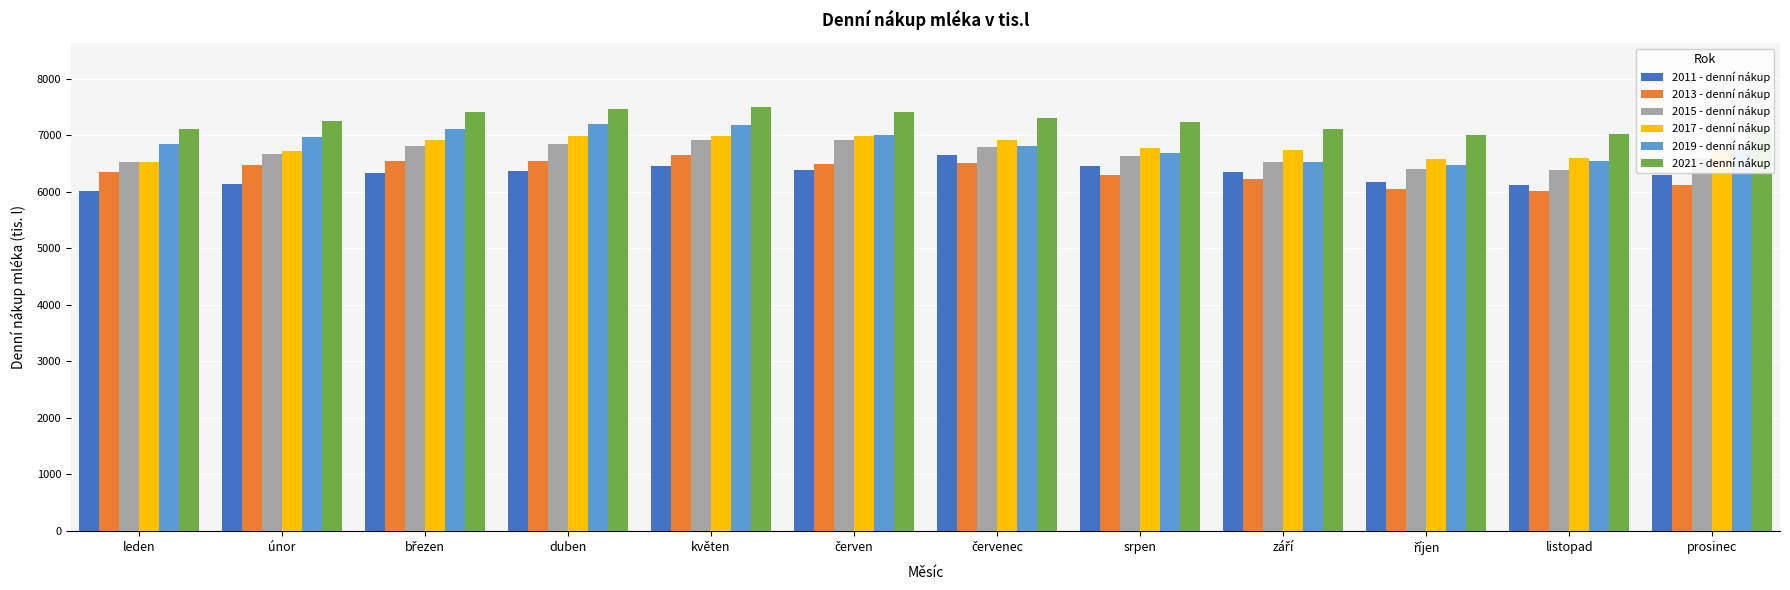

How many bars are there in total?

72